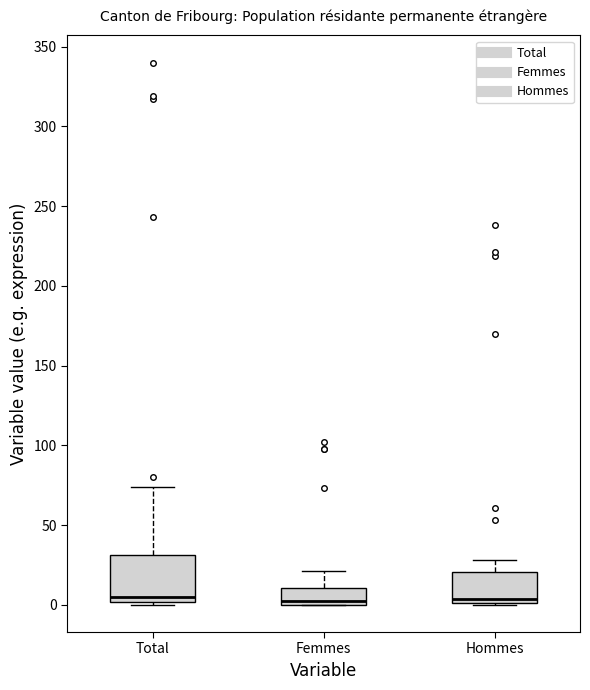

Reading left to right, transcribe this box plot: for each box, give where its median line is, the range the box spans, and where its two whiskers end, as read against the y-axis. The values are not printed on the chart, so give them approximately, as read against the axis.

Total: median 5, box 0 to 30, whiskers 0 (just below the box's lower edge) to 75
Femmes: median 5, box 0 to 10, whiskers 0 to 20
Hommes: median 5, box 0 to 20, whiskers 0 to 30